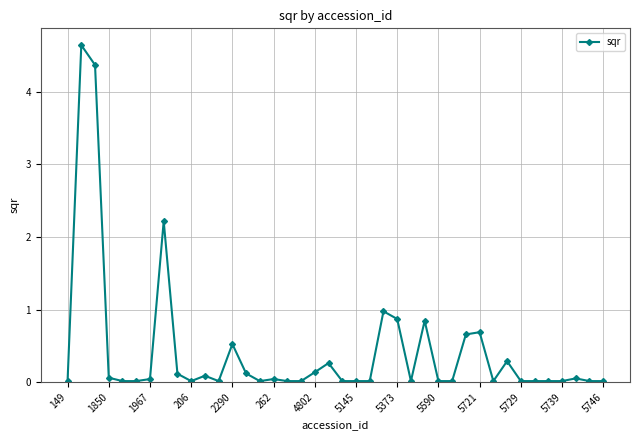

What is the maximum value shown in the chart?

4.6